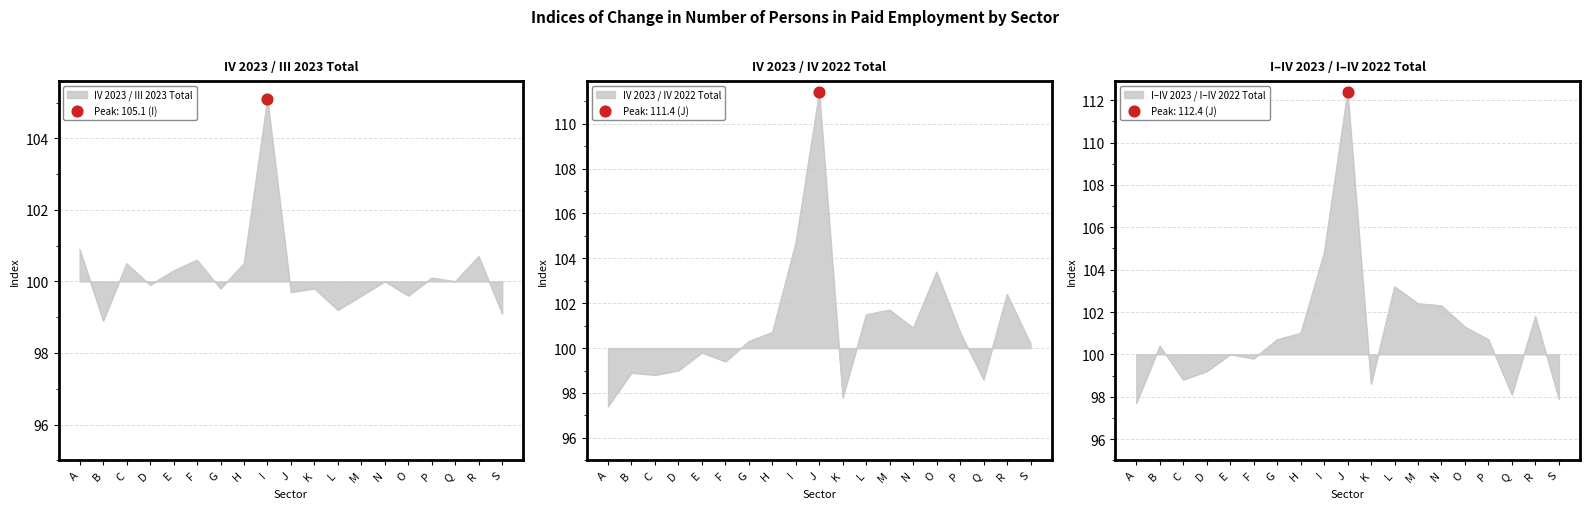

Which series has the largest total across all categories?

I-IV2023/I-IV2022 Total